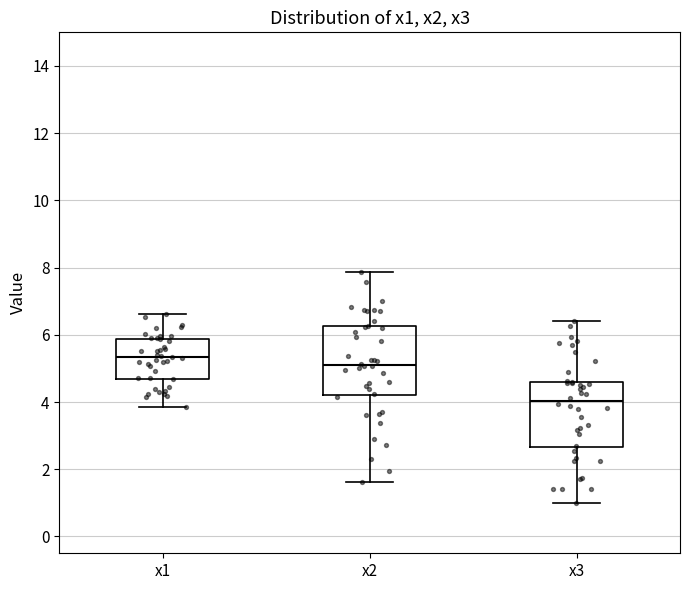

Where does the upper whisker of the box for x1 end on the y-axis? The values are not printed on the chart, so give them approximately, as read against the axis.

6.6